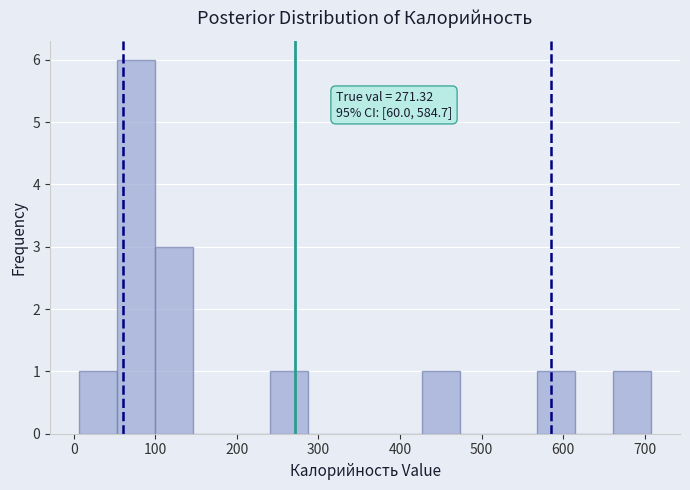

Which range on the x-axis has the tallest bar?

50 to 100